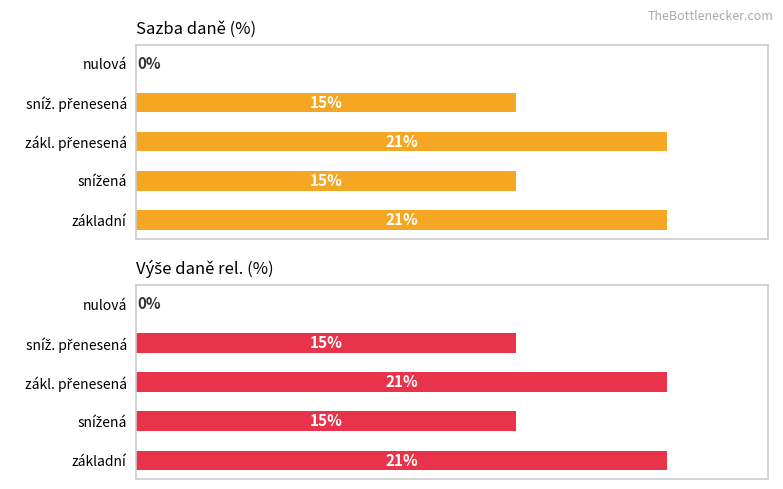

What are all the series names shown in the legend?

Sazba daně, Výše daně (rel.)